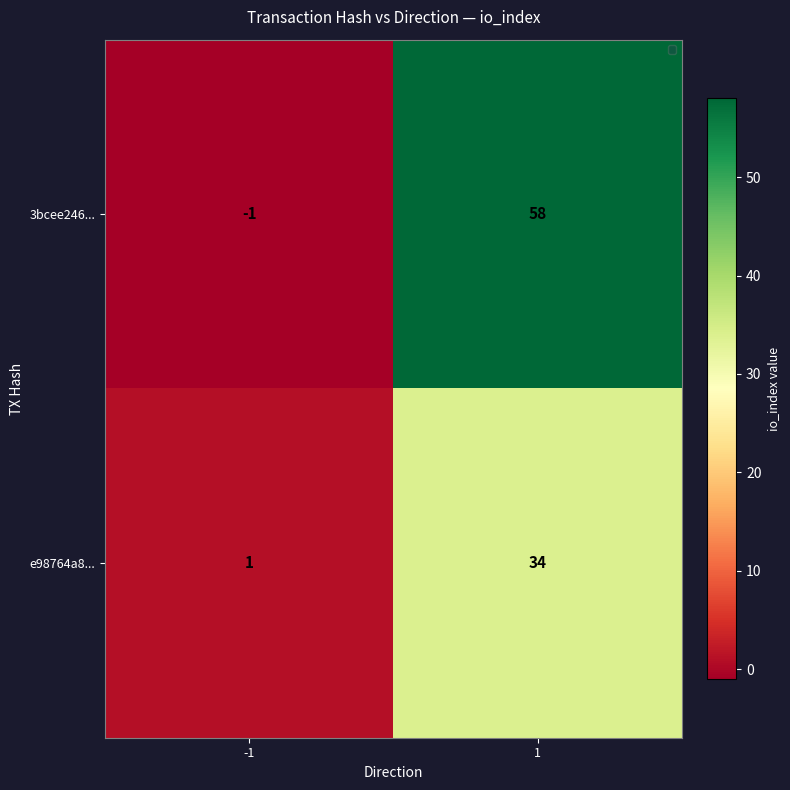

Rank the series at 1 from lowest to highest value.

e98764a8..., 3bcee246...